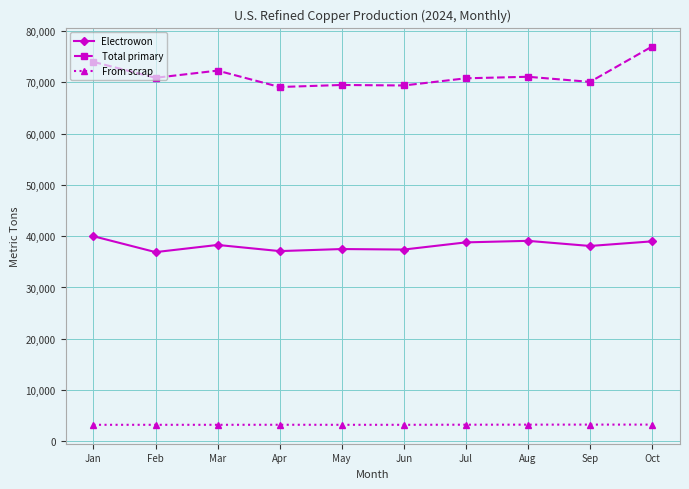

What is the minimum value for From scrap?

3220